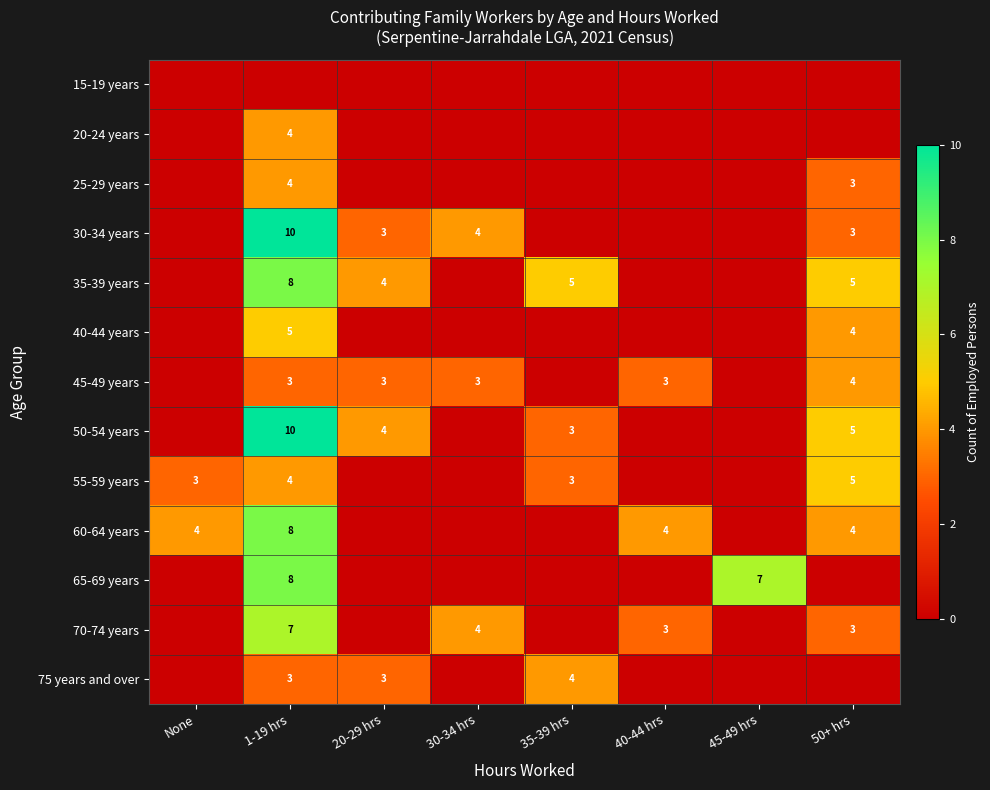

At how many categories does at least one series exceed 0?

8